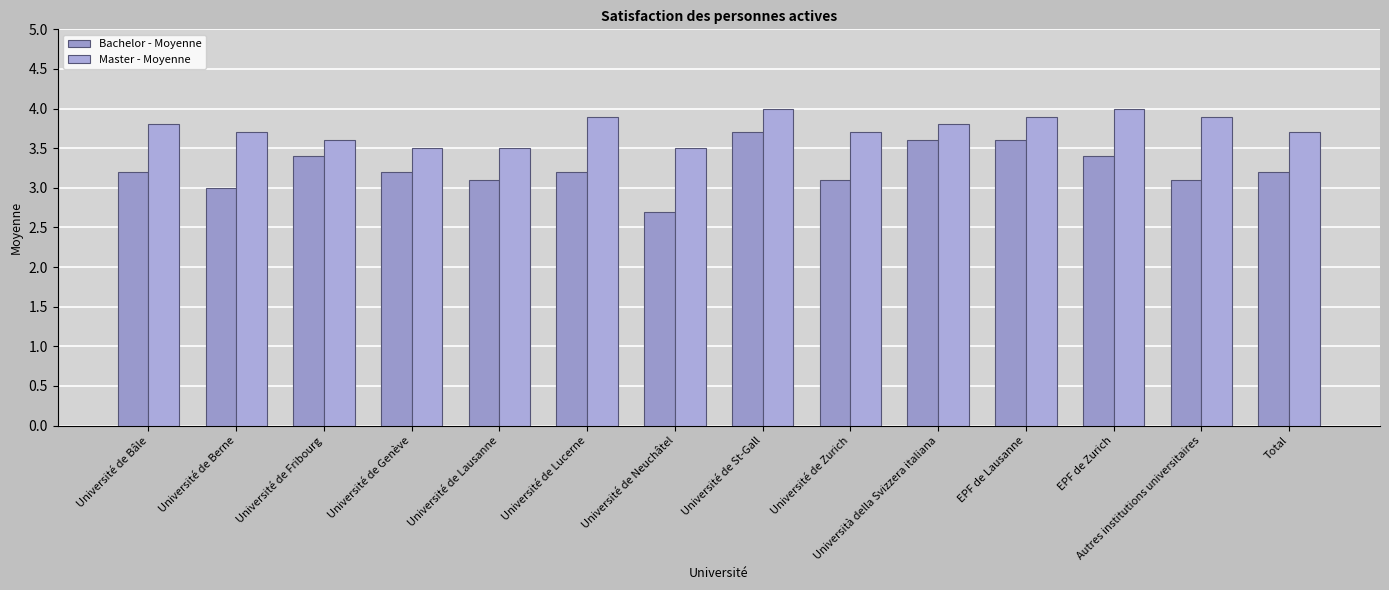

Reading left to right, transcribe all the data shown in this chart.

Bachelor - Moyenne: 3.2	3.0	3.4	3.2	3.1	3.2	2.7	3.7	3.1	3.6	3.6	3.4	3.1	3.2
Master - Moyenne: 3.8	3.7	3.6	3.5	3.5	3.9	3.5	4.0	3.7	3.8	3.9	4.0	3.9	3.7